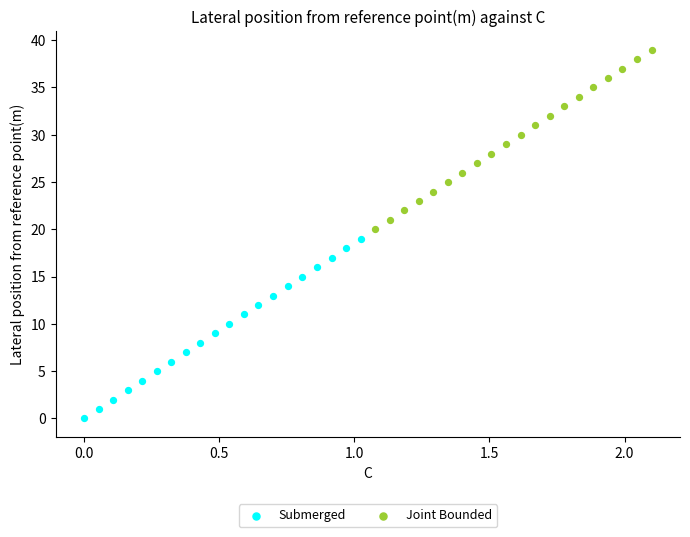

Which series contains the lowest Y value?

Submerged